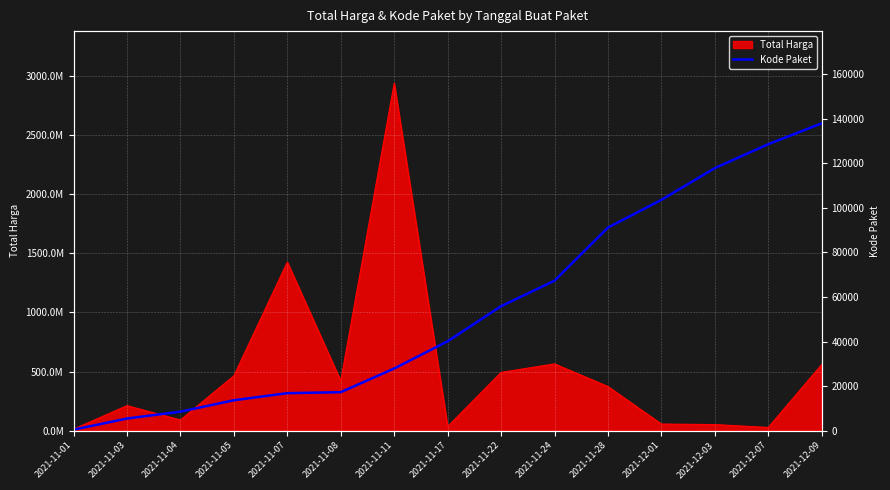

What is the label of the 1st point from the right?

2021-12-09